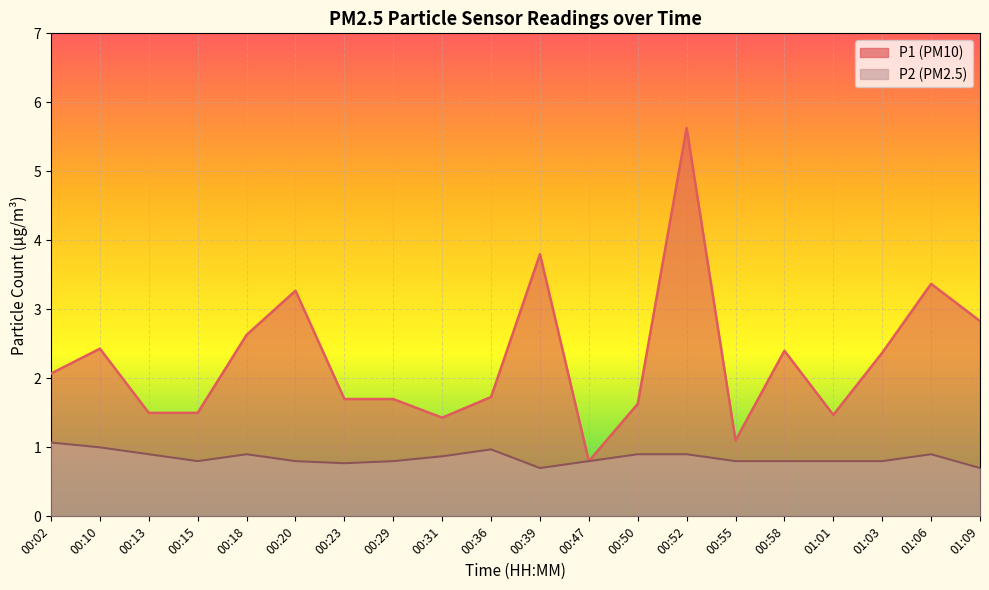

Read the P1 value at 00:13.

1.5